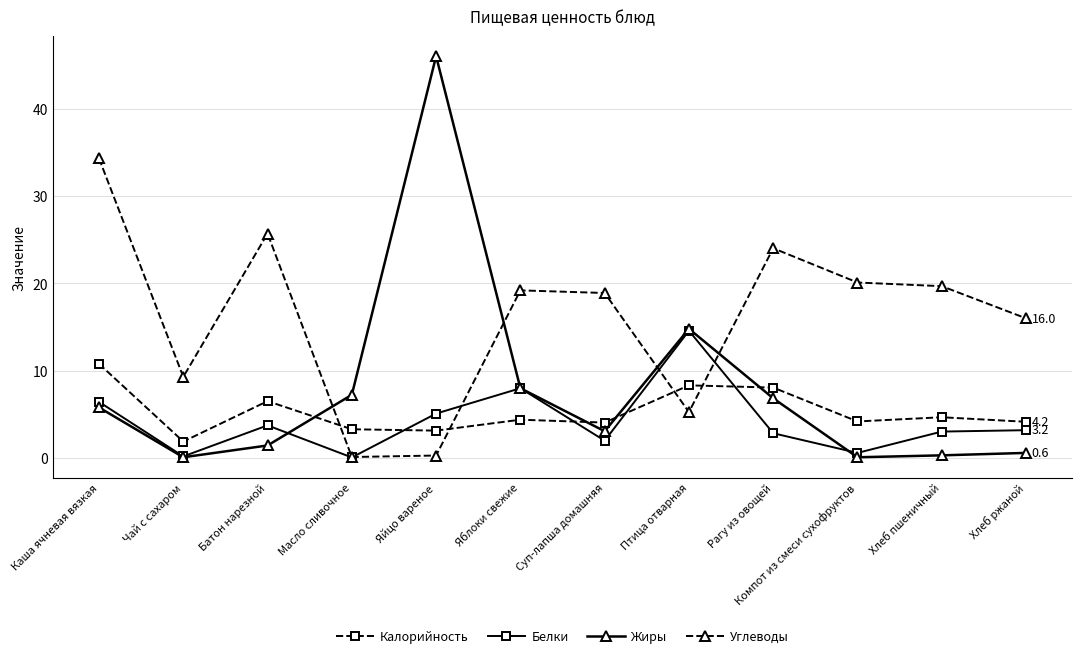

How many data points does each series have?

12